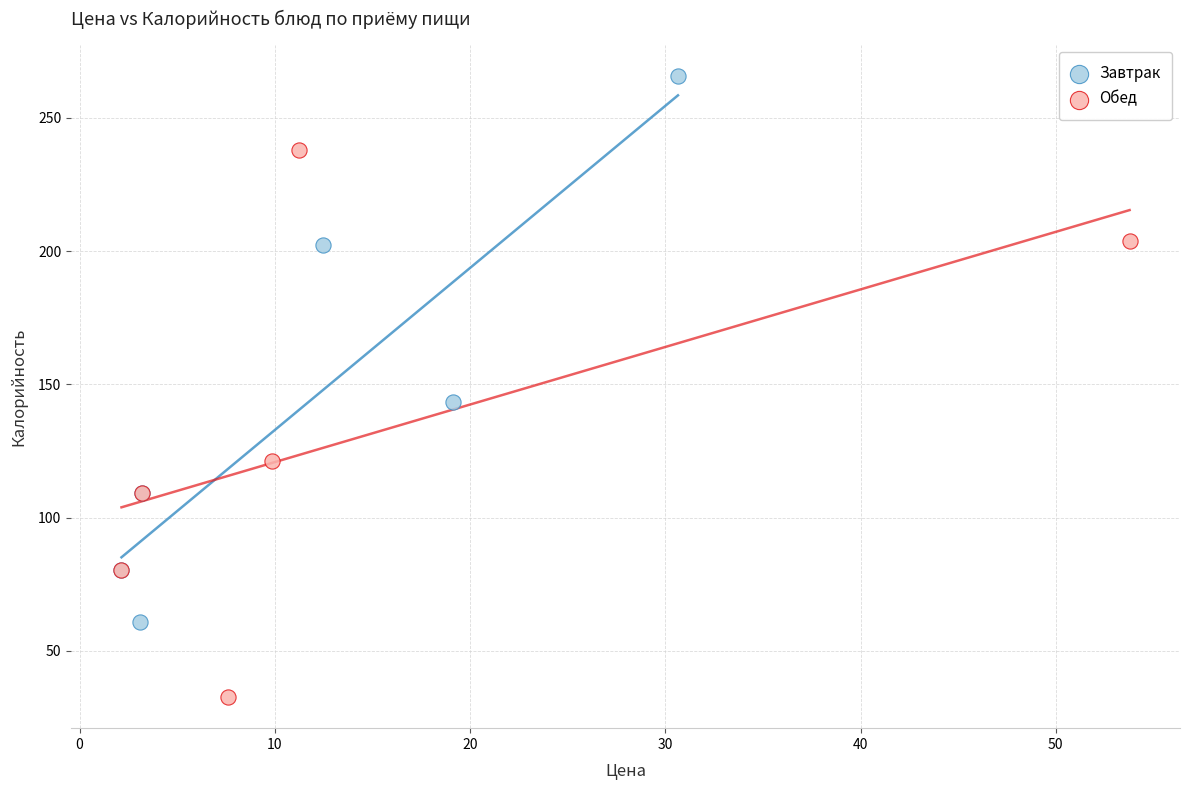

Which series contains the lowest Y value?

Обед